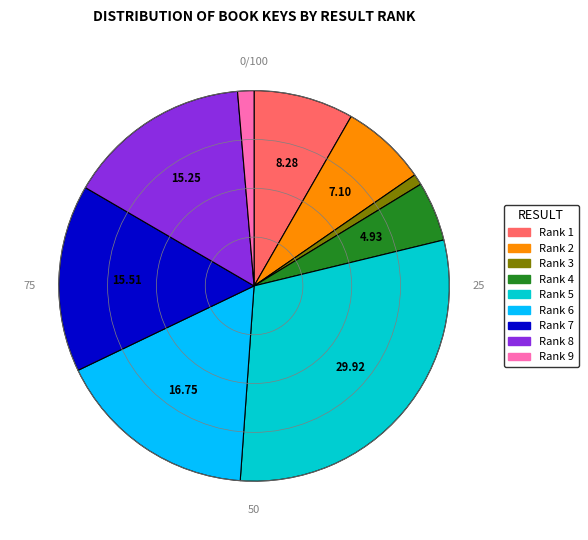

Is there any slice that represents more than half of the pie?

No